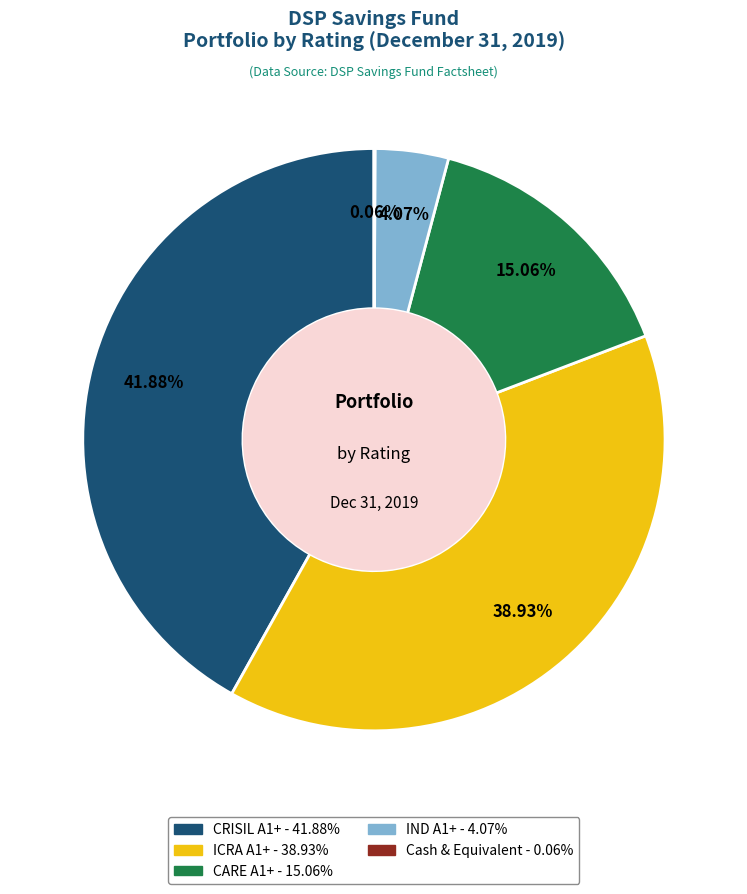

Combined, do IND A1+ and ICRA A1+ account for over 50%?

No